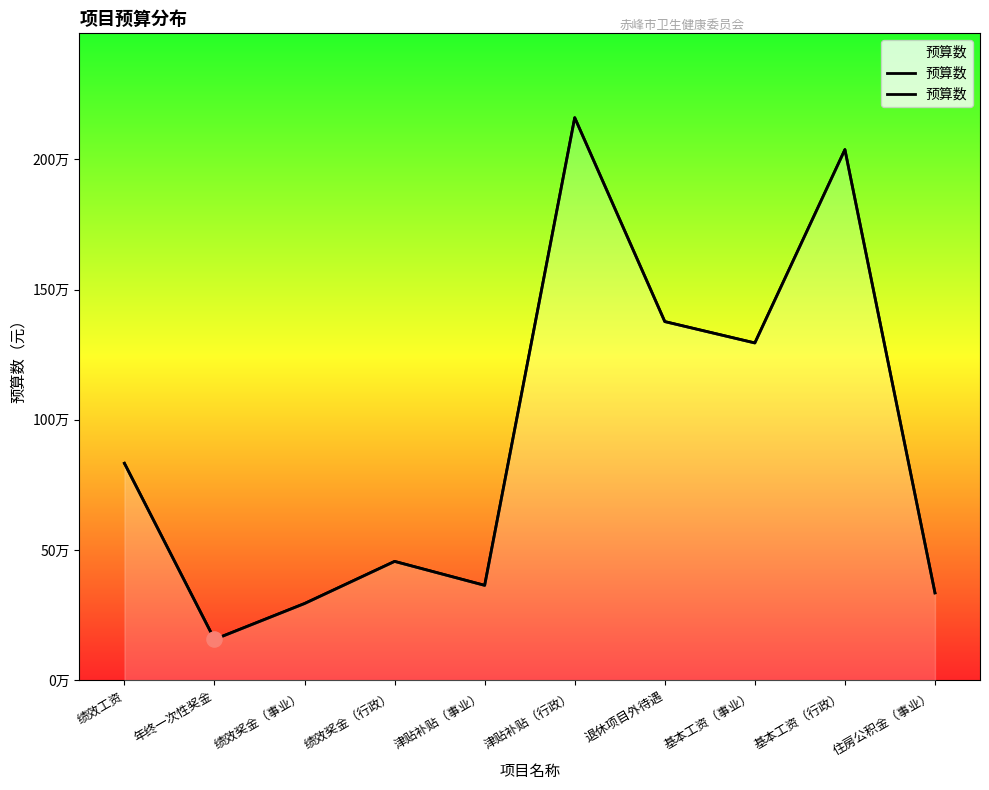

Which has a higher value, 基本工资（行政） or 基本工资（事业）?

基本工资（行政）